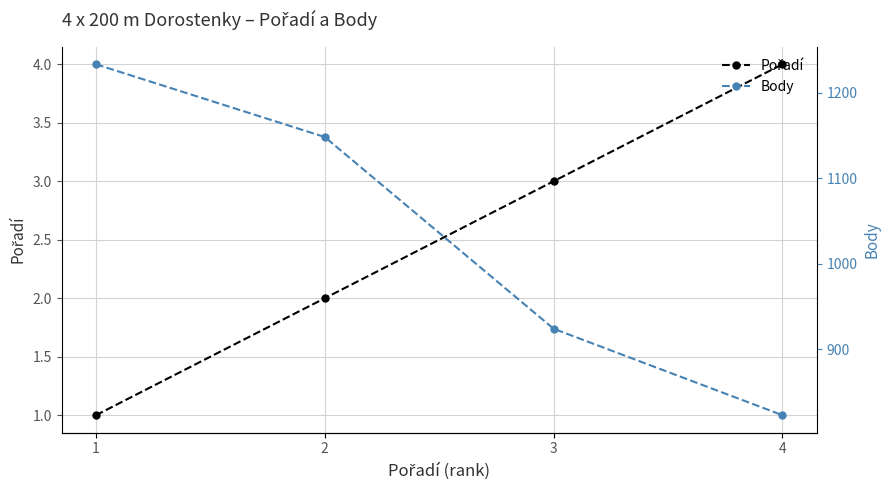

Is it true that Pořadí equals 1 at 3?

False